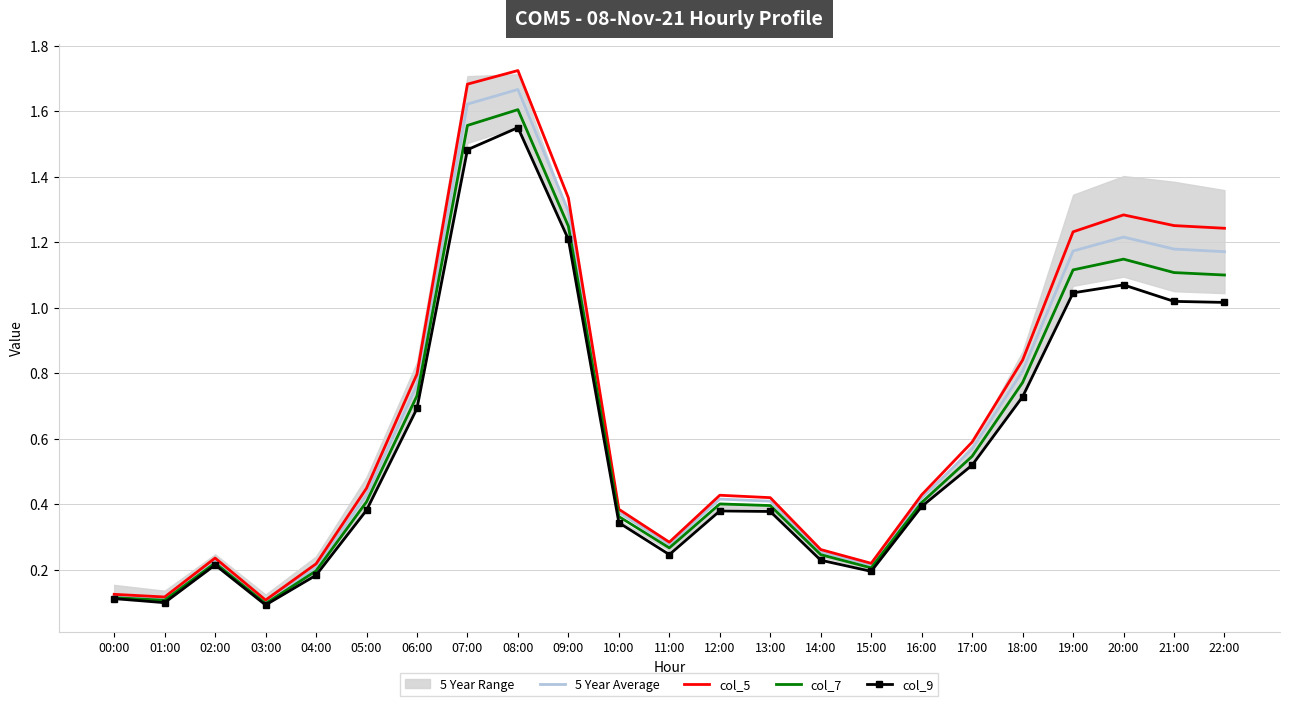

At 02:00, list the series in order from largest to smallest.

col_5, 5 Year Average, col_7, col_9